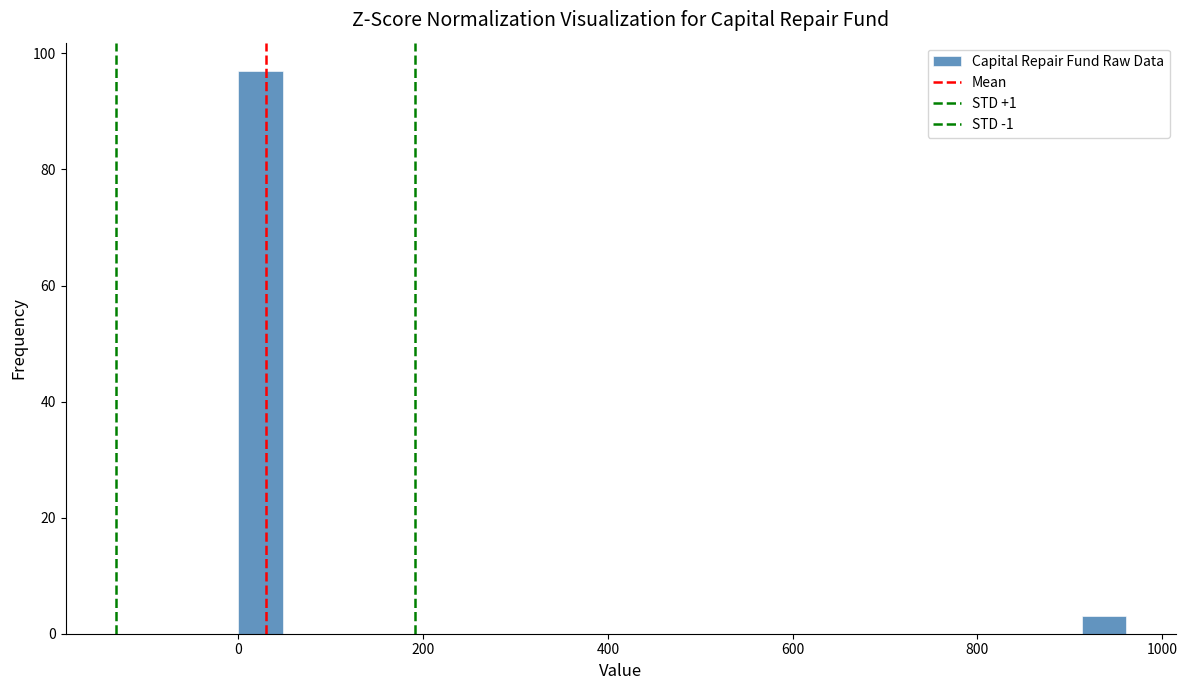

Around what value on the x-axis is the tallest bar? Give the approximate position of its centre, as read against the axis.

20